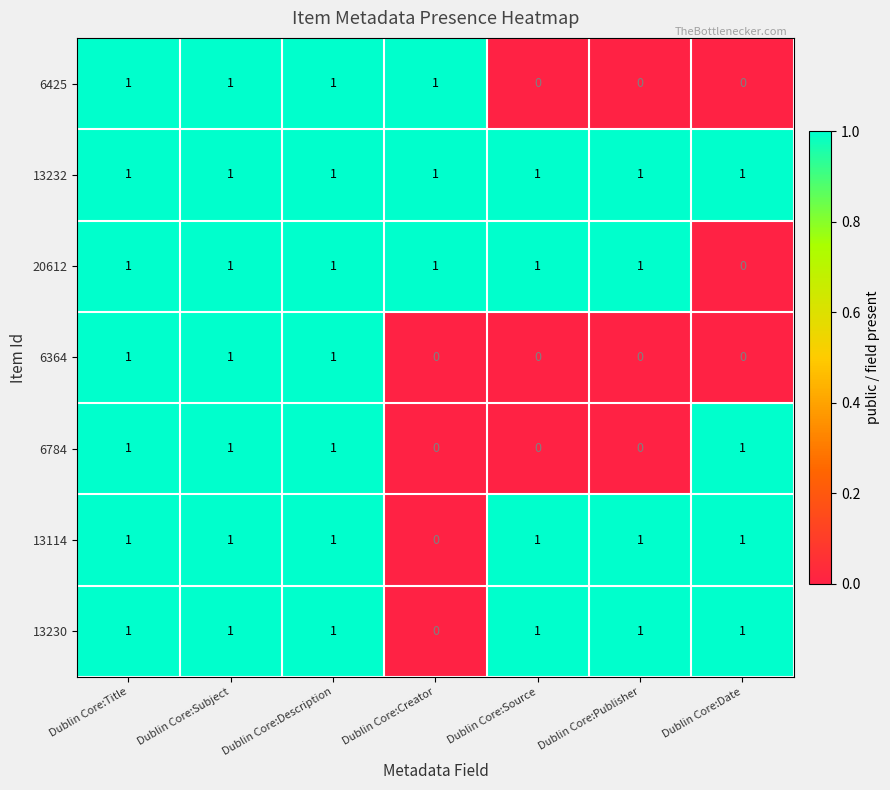

At how many categories does at least one series exceed 0?

7